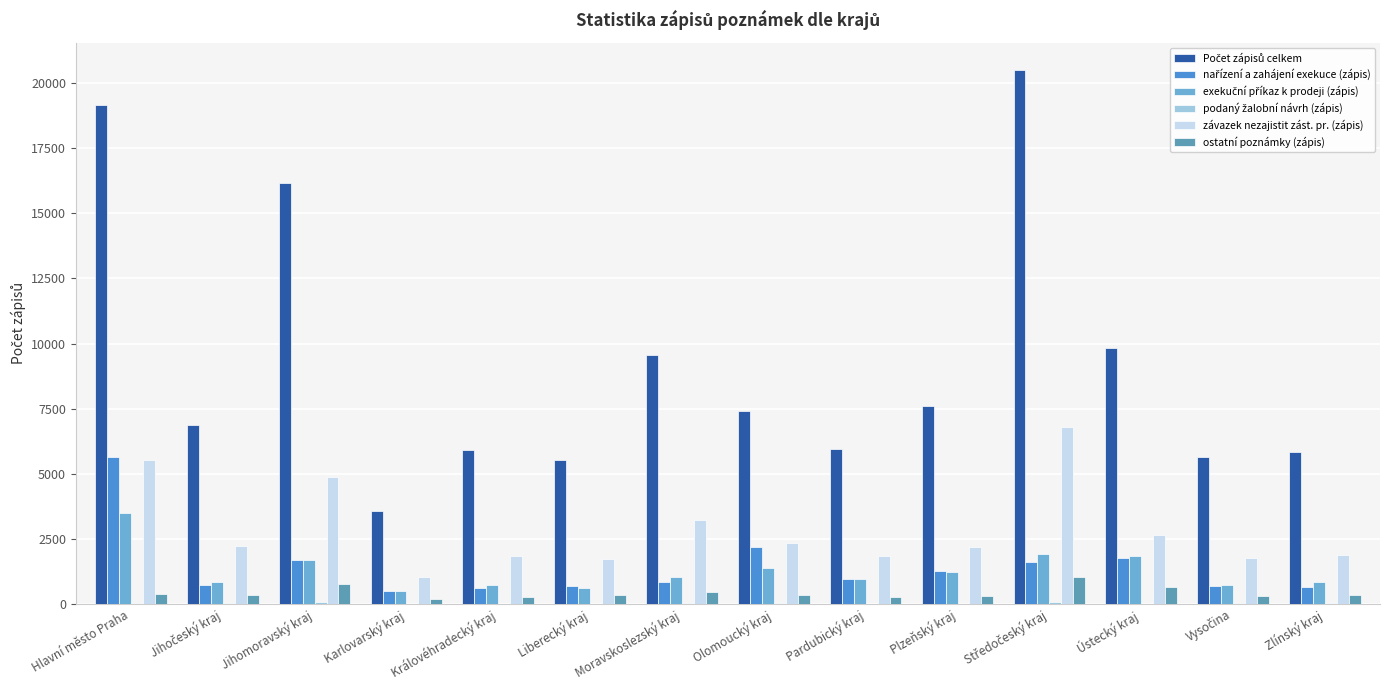

What is the difference between the highest and lowest values at Moravskoslezský kraj?

9532